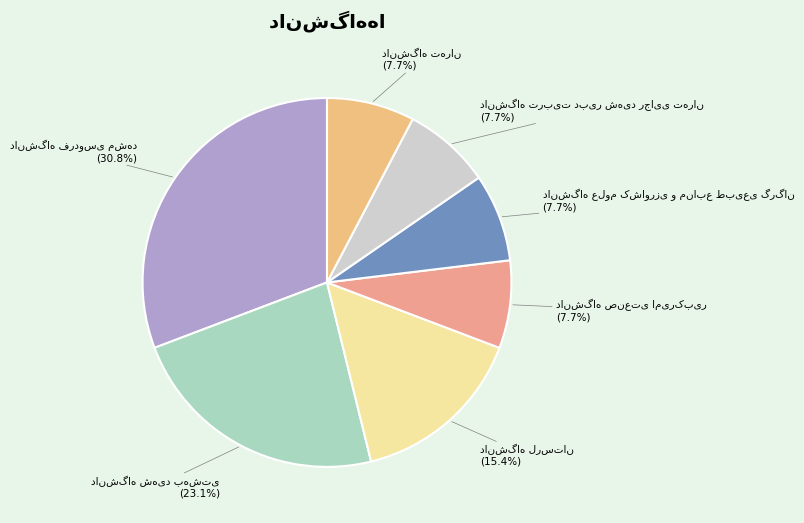

Is there any slice that represents more than half of the pie?

No